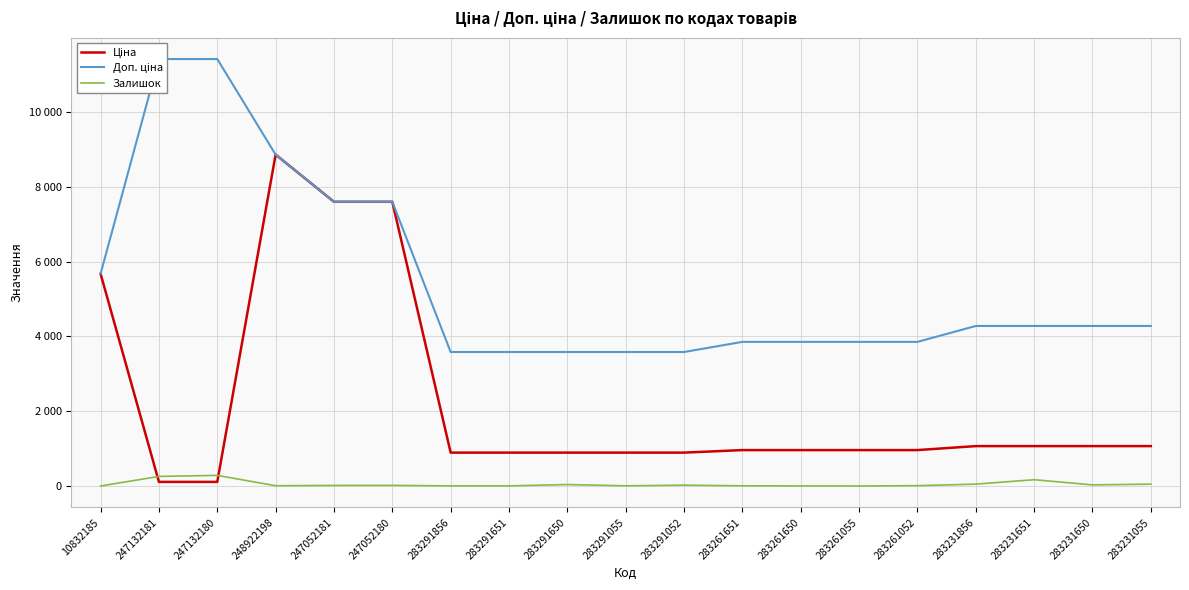

Is it true that Доп. ціна equals 2245.9 at 283291055?

False